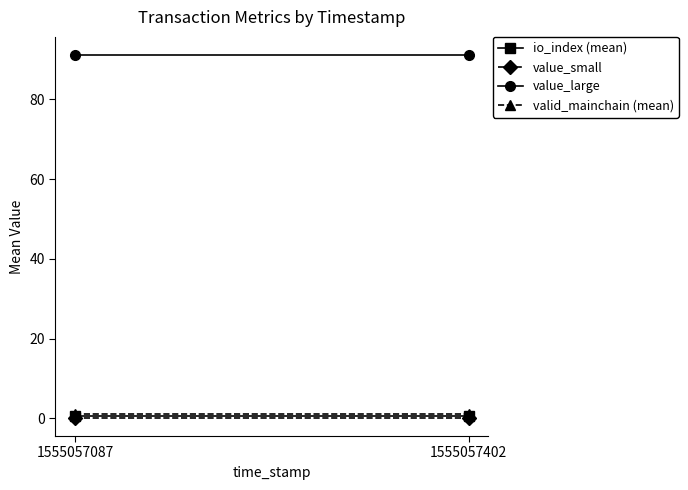

How many data points does each series have?

2